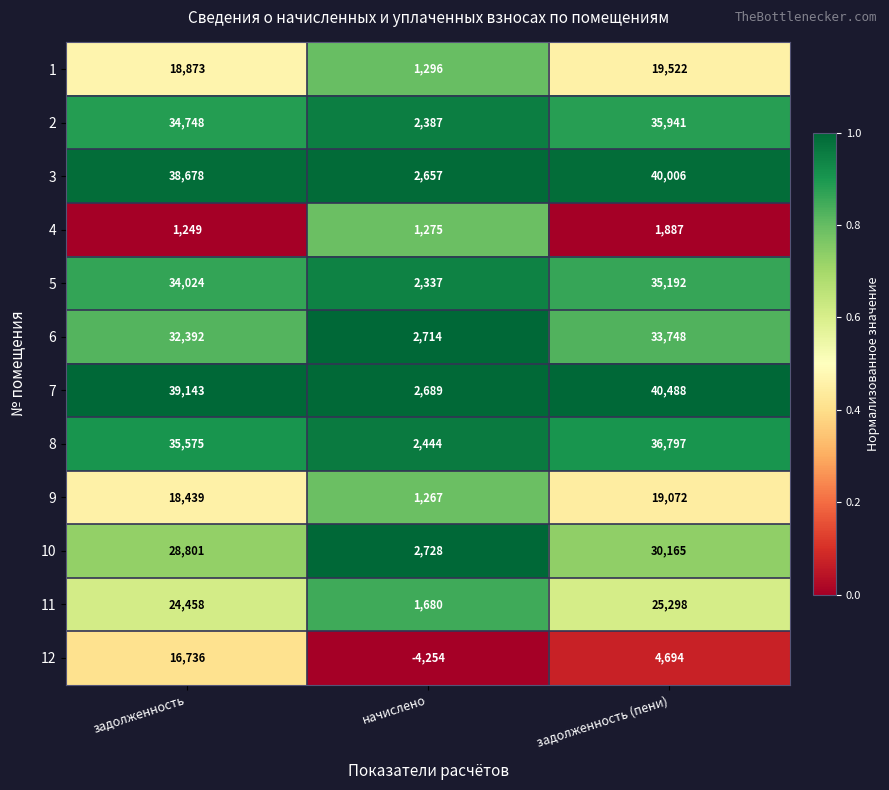

Which series changed the most between задолженность and задолженность (пени)?

12